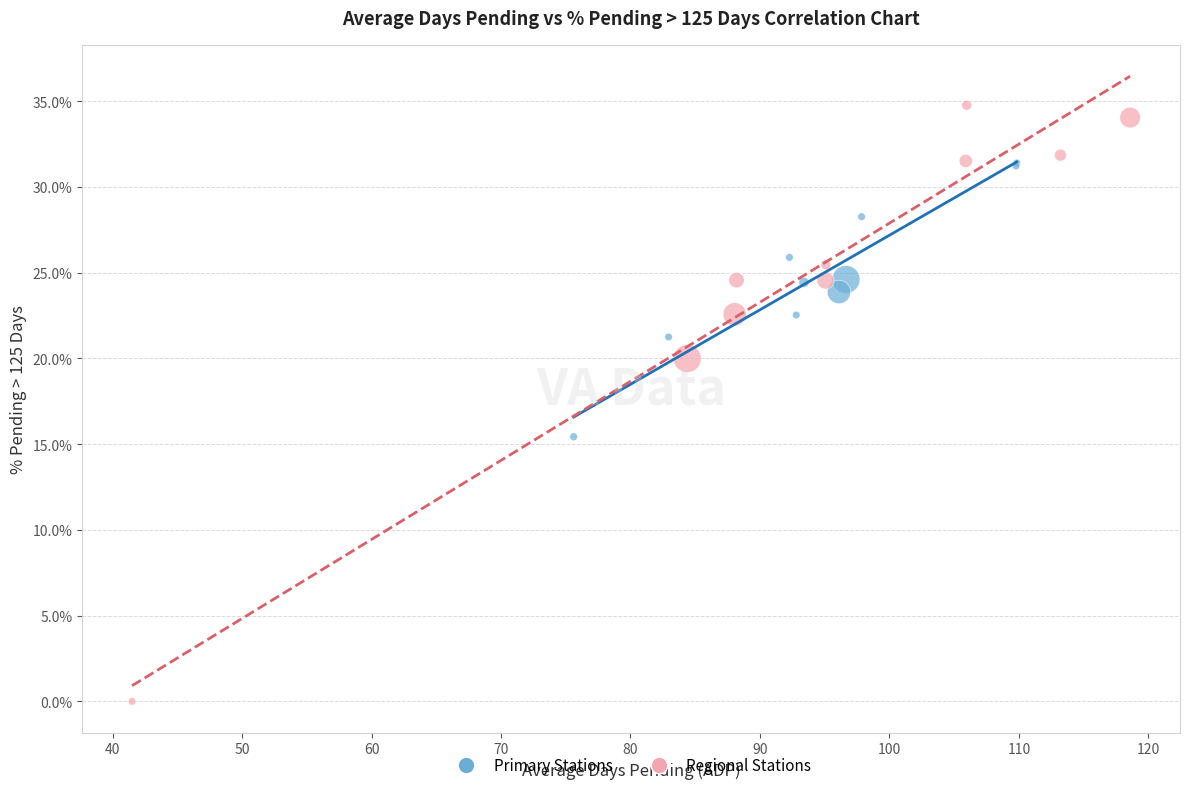

Which series reaches the minimum Y coordinate?

Regional Stations